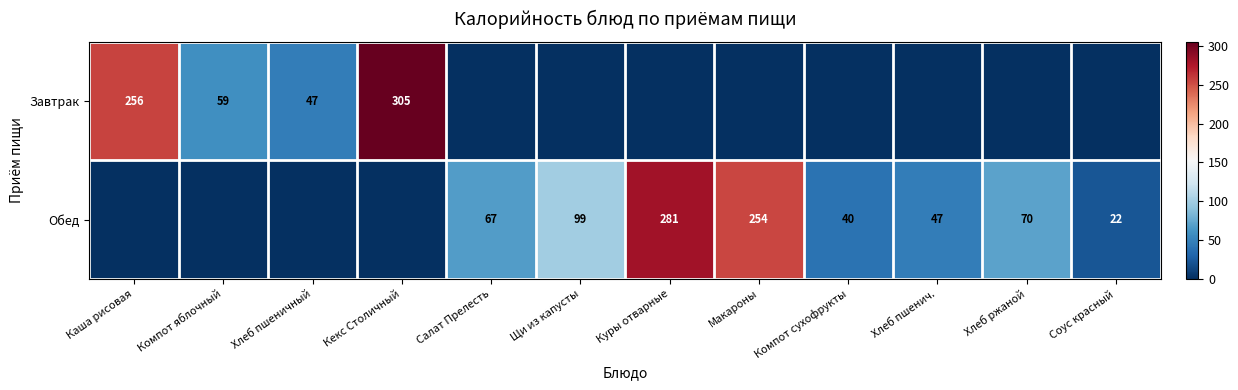

The value of Обед at Хлеб пшенич. is 70. True or false?

False